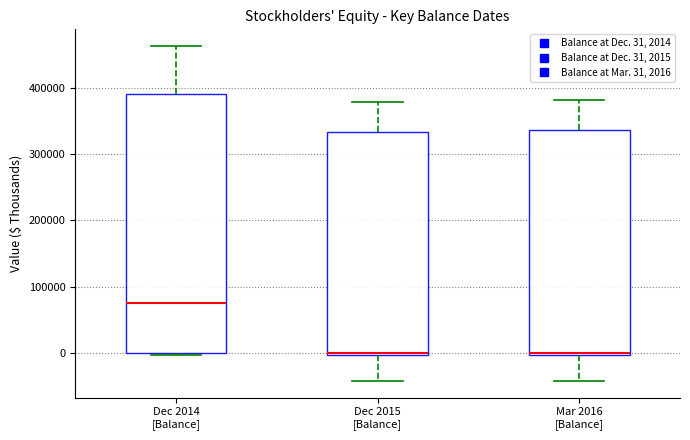

Which box has the highest median line?

Dec 2014 [Balance]